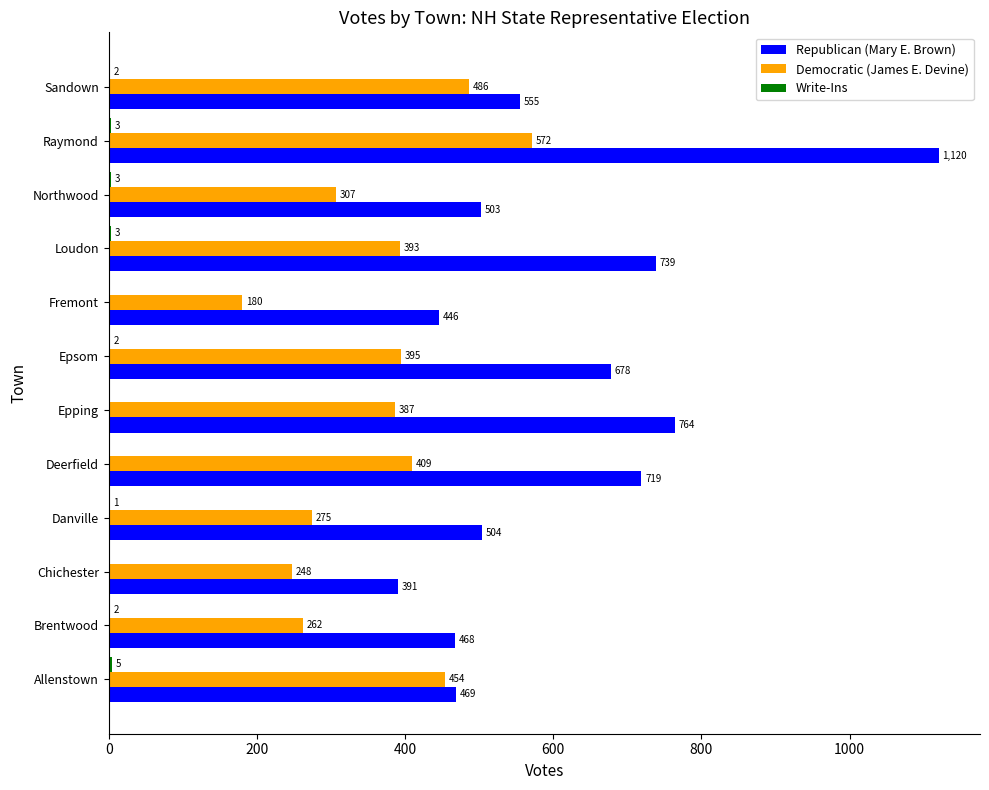

At which category does the chart reach its peak across all series?

Raymond